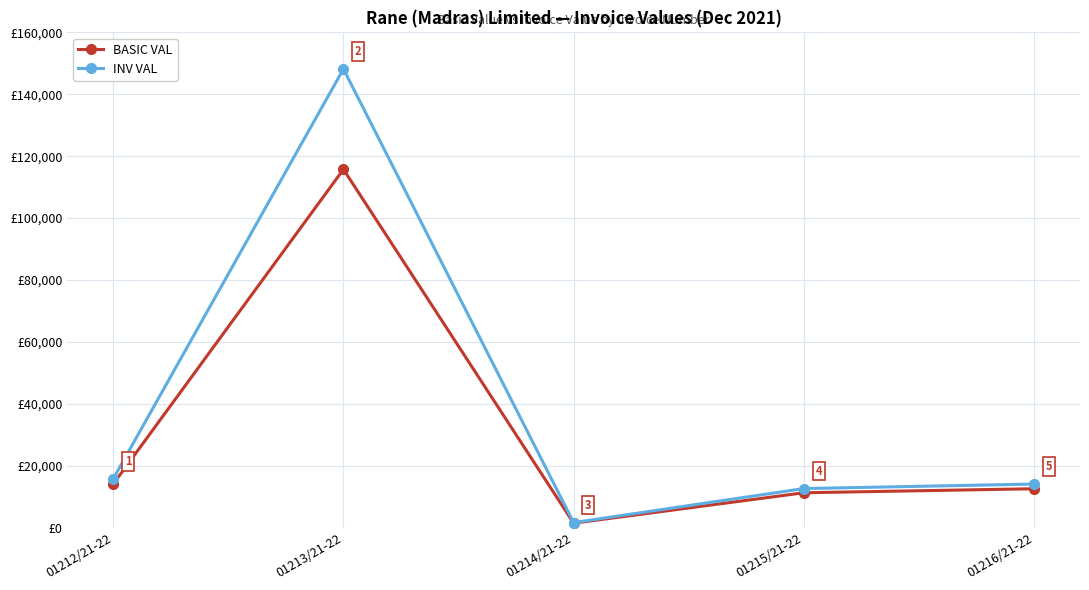

Which label corresponds to the largest value in the chart?

01213/21-22